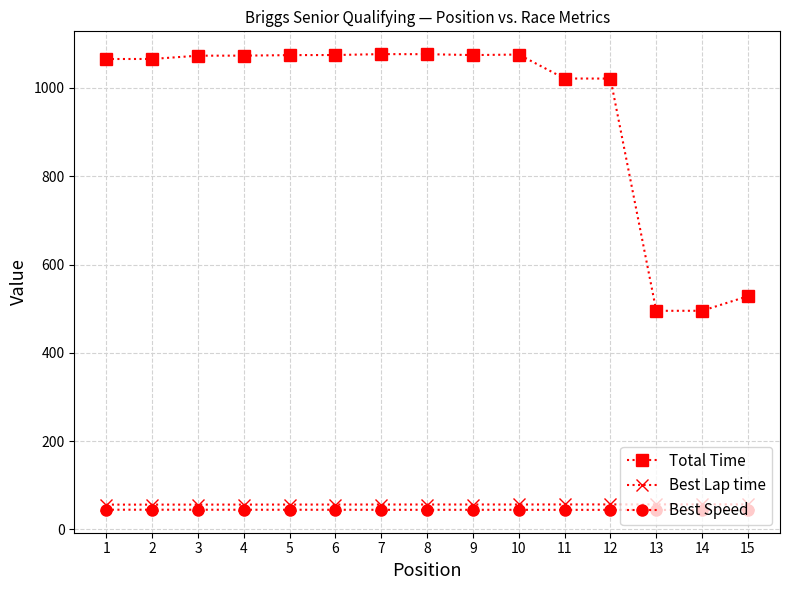

What is the difference between the highest and lowest values at 12?

976.8